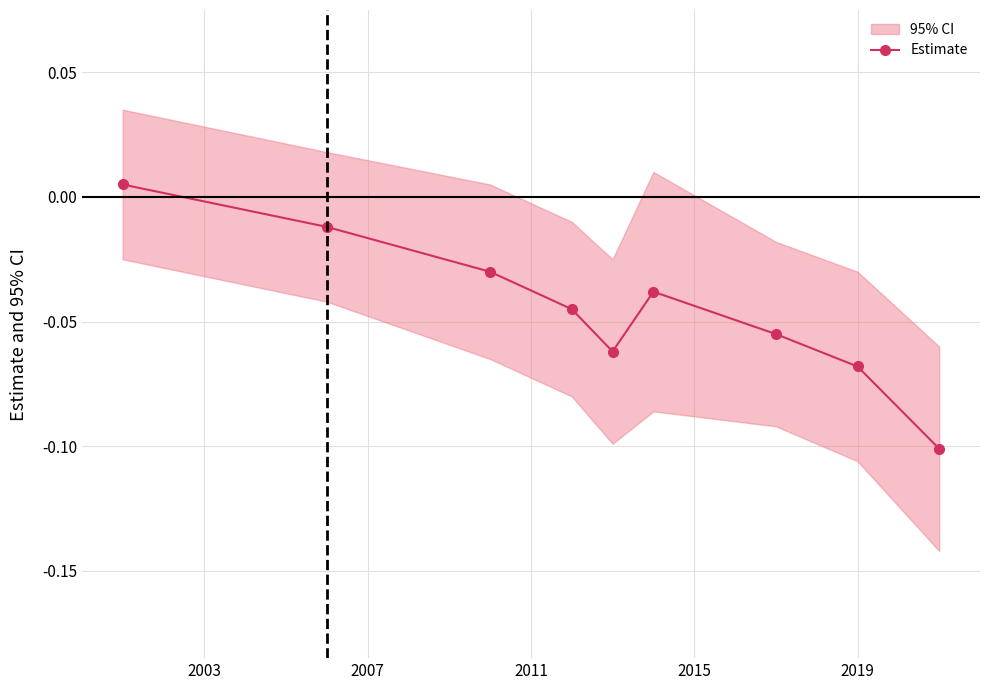

How many values are below zero?

8